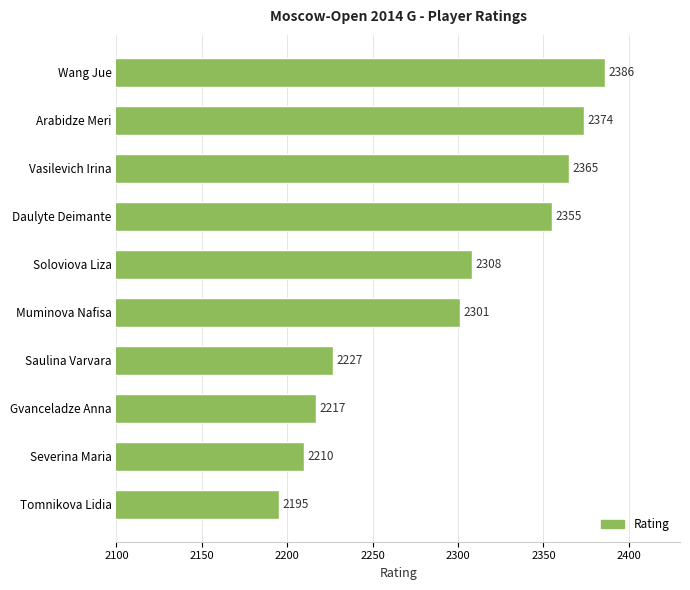

Approximately how many times larger is the value at Tomnikova Lidia compared to Saulina Varvara?

1.0